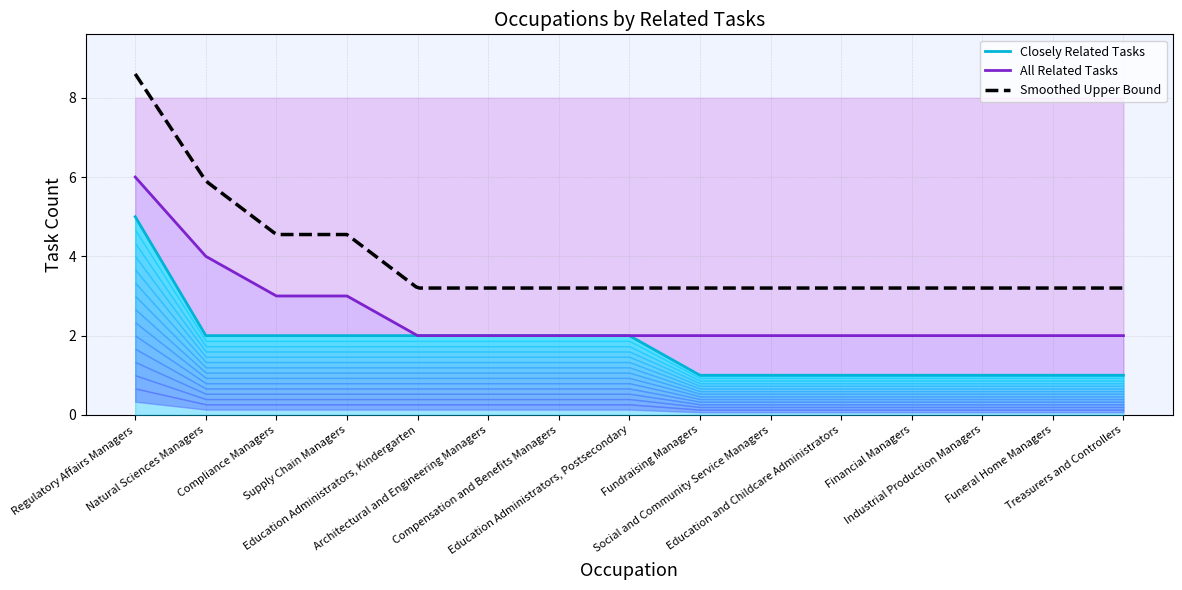

True or false: All Related Tasks and Closely Related Tasks cross at least once.

False